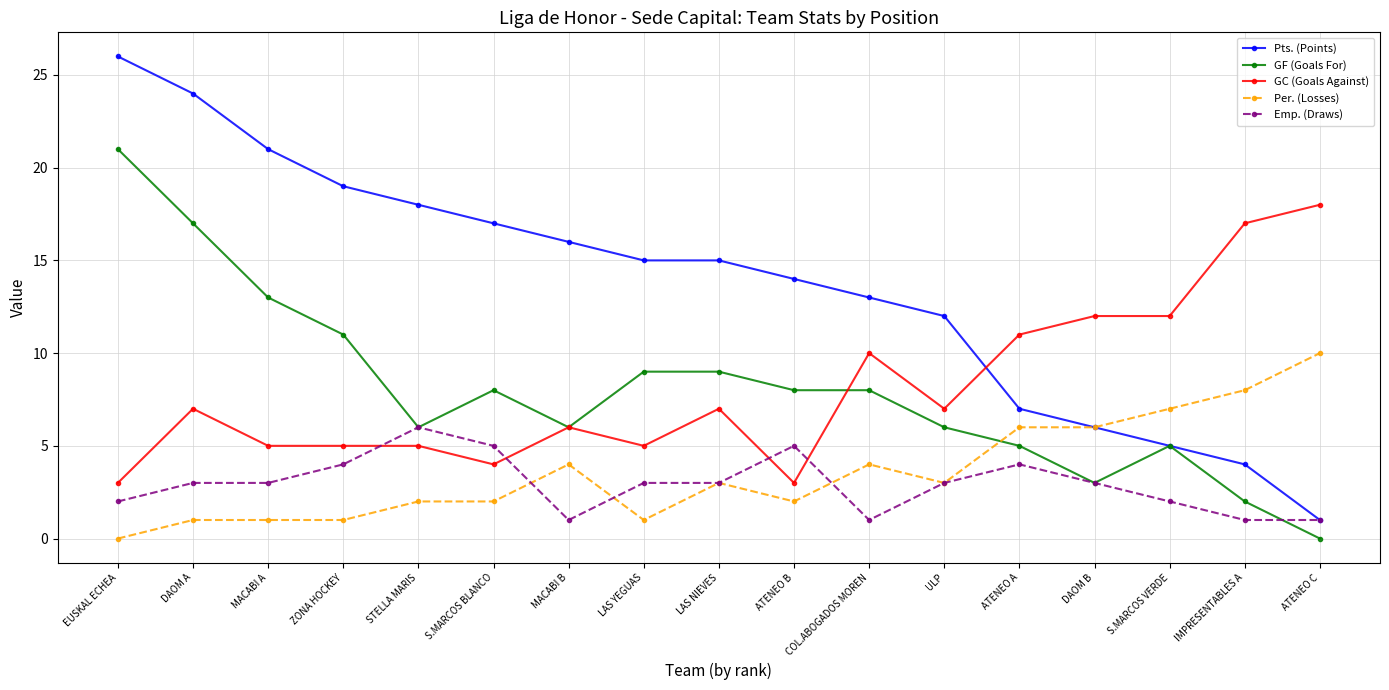

What is the difference between the maximum and minimum values in the Emp. (Draws) series?

5